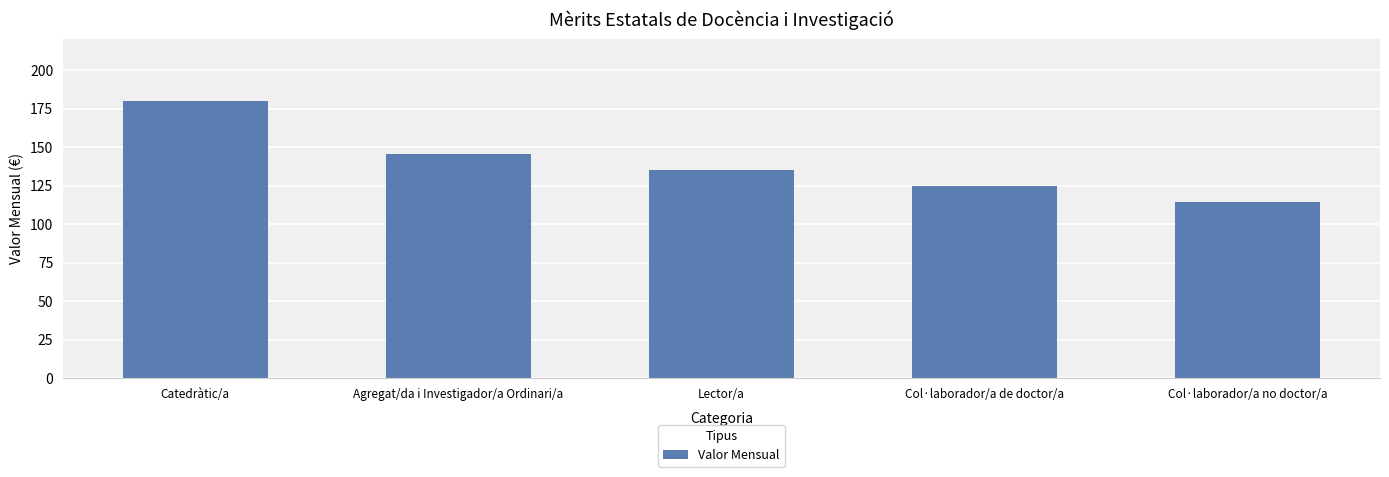

Reading right to left, extract all data points from this chart.

Col·laborador/a no doctor/a=114.5	Col·laborador/a de doctor/a=124.9	Lector/a=135.3	Agregat/da i Investigador/a Ordinari/a=145.7	Catedràtic/a=179.9